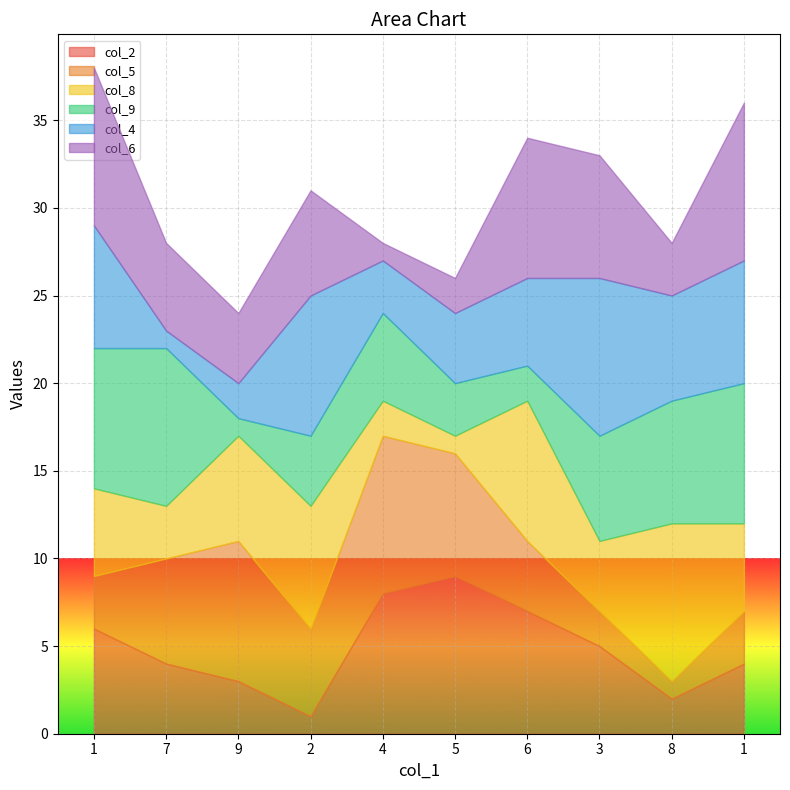

What is the average value of the col_6 series?

5